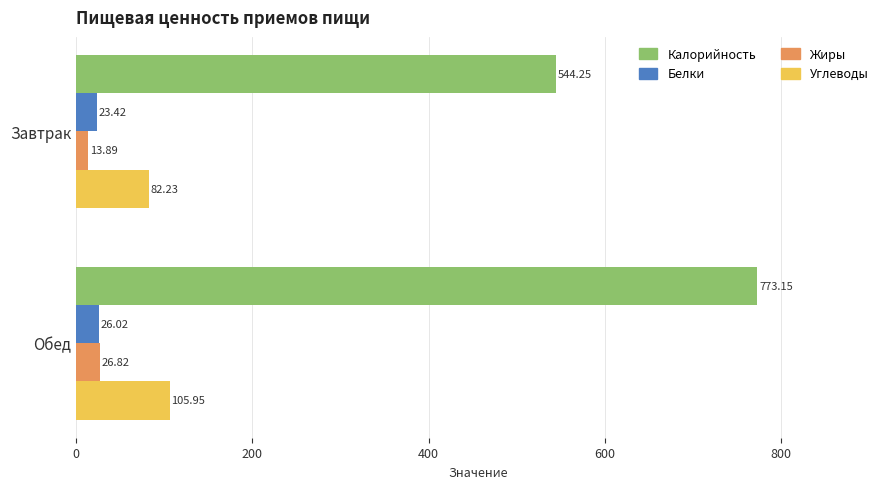

Which series has the widest spread of values?

Калорийность